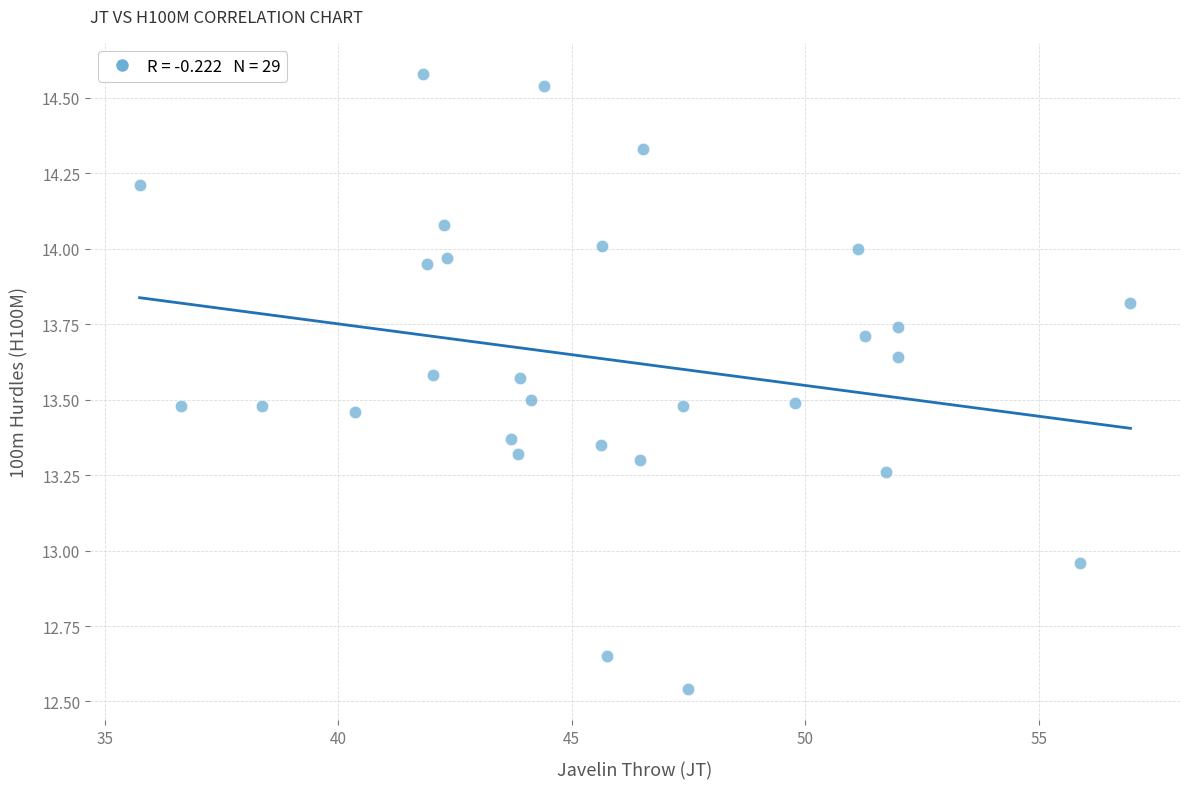

What is the range of Y values (max minus min)?

2.0